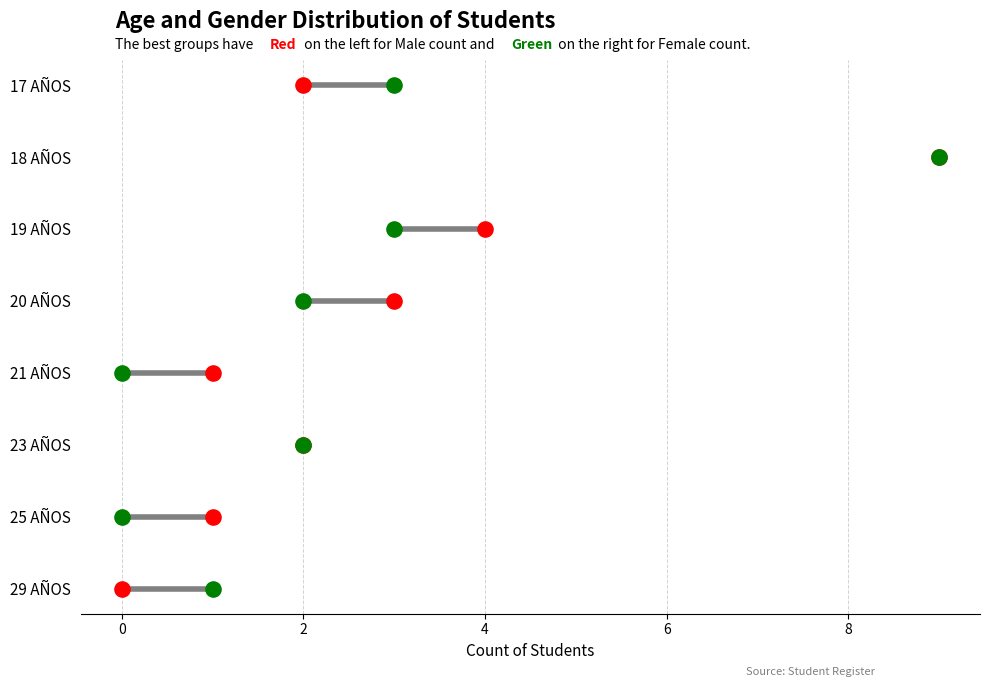

At how many categories does at least one series exceed 6?

1